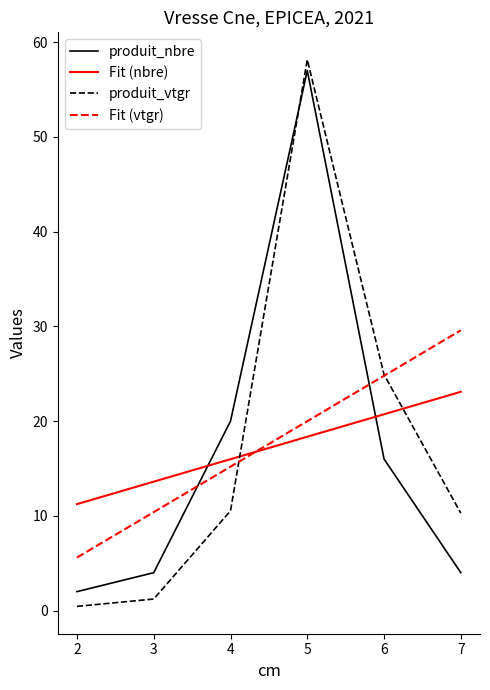

True or false: produit_nbre has a value of 39.4 at 5.

False